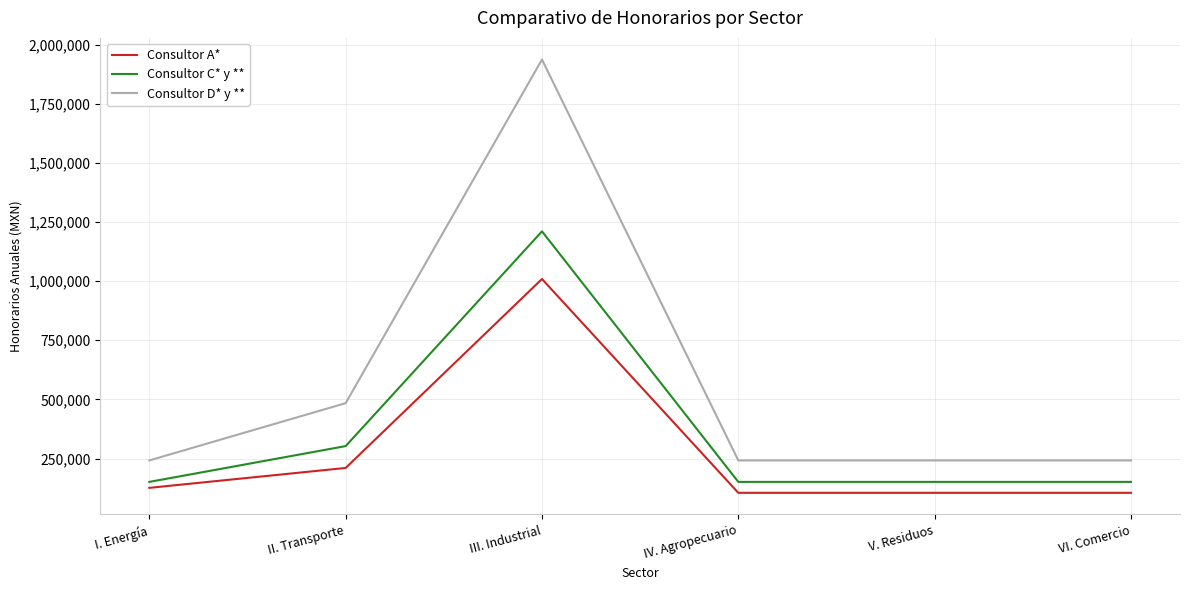

How many values in the Consultor A* series are below 126120?

3